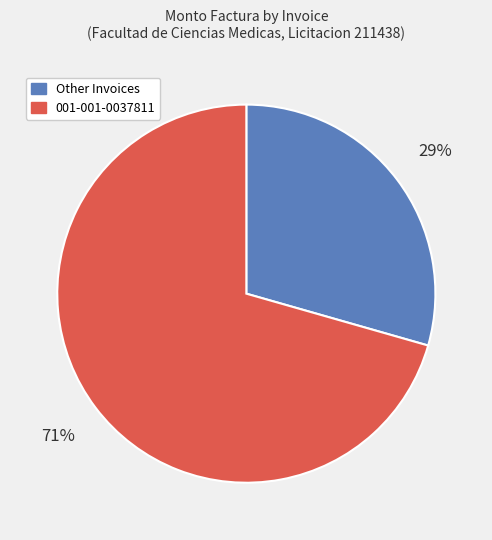

To the nearest percent, what is the average slice percentage?

50%